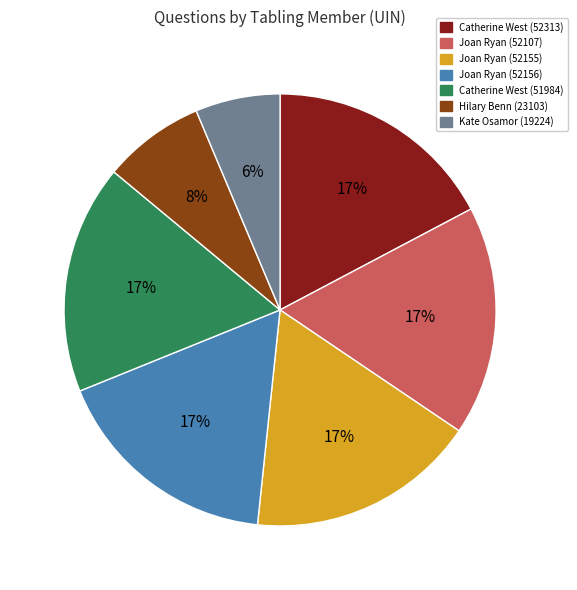

True or false: Hilary Benn (23103) accounts for 13% of the total.

False